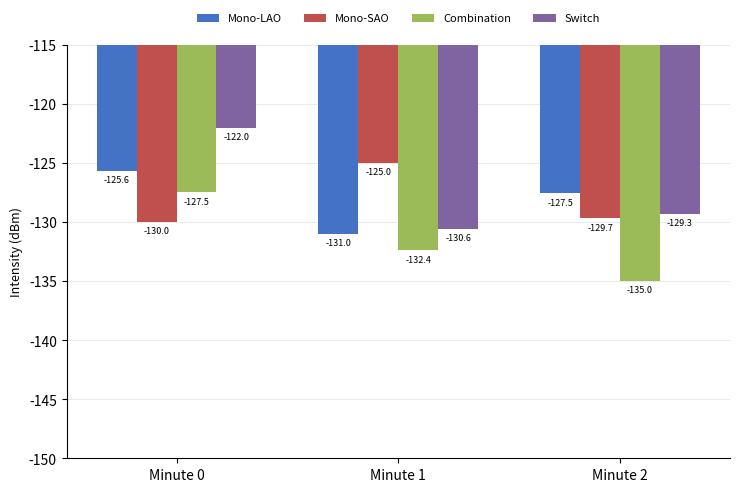

Reading right to left, what are all the values shown in this chart?

Mono-LAO: Minute 2=-127.5	Minute 1=-131.0	Minute 0=-125.6
Mono-SAO: Minute 2=-129.7	Minute 1=-125.0	Minute 0=-130.0
Combination: Minute 2=-135.0	Minute 1=-132.4	Minute 0=-127.5
Switch: Minute 2=-129.3	Minute 1=-130.6	Minute 0=-122.0